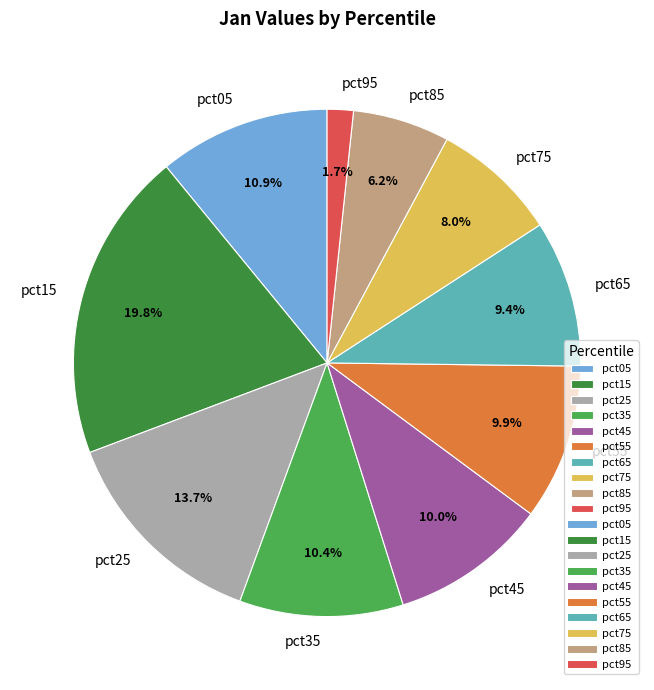

Does pct95 represent more than half of the total?

No